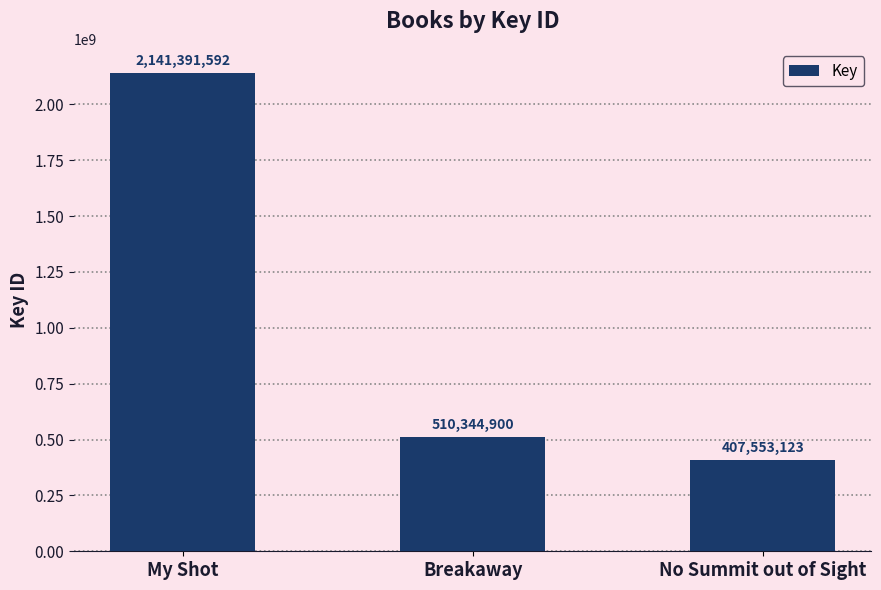

What is the average value?

1019763205